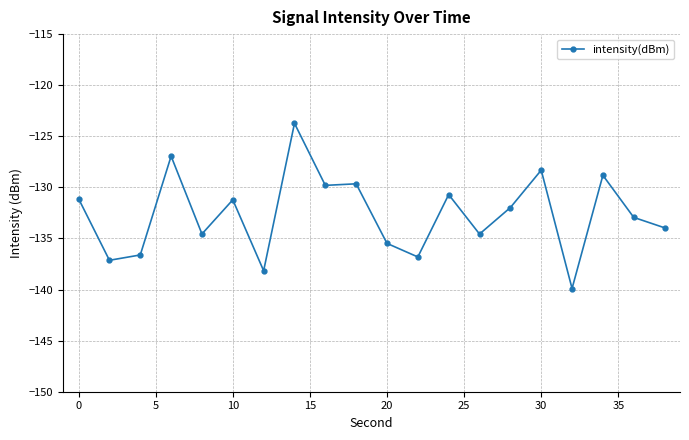

What is the maximum value shown in the chart?

-123.7